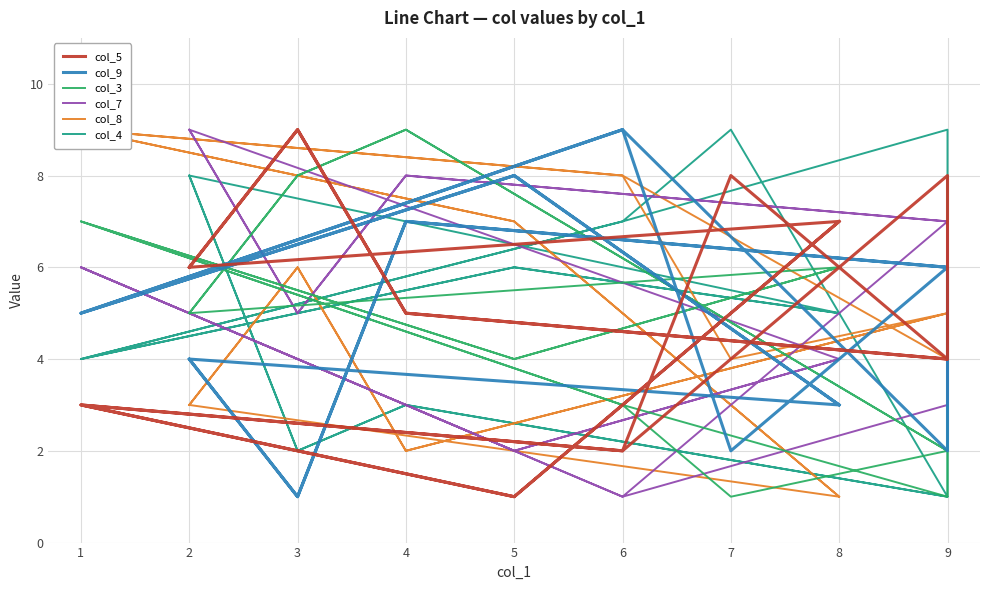

What is the difference between the second highest and minimum values in the col_4 series?

8